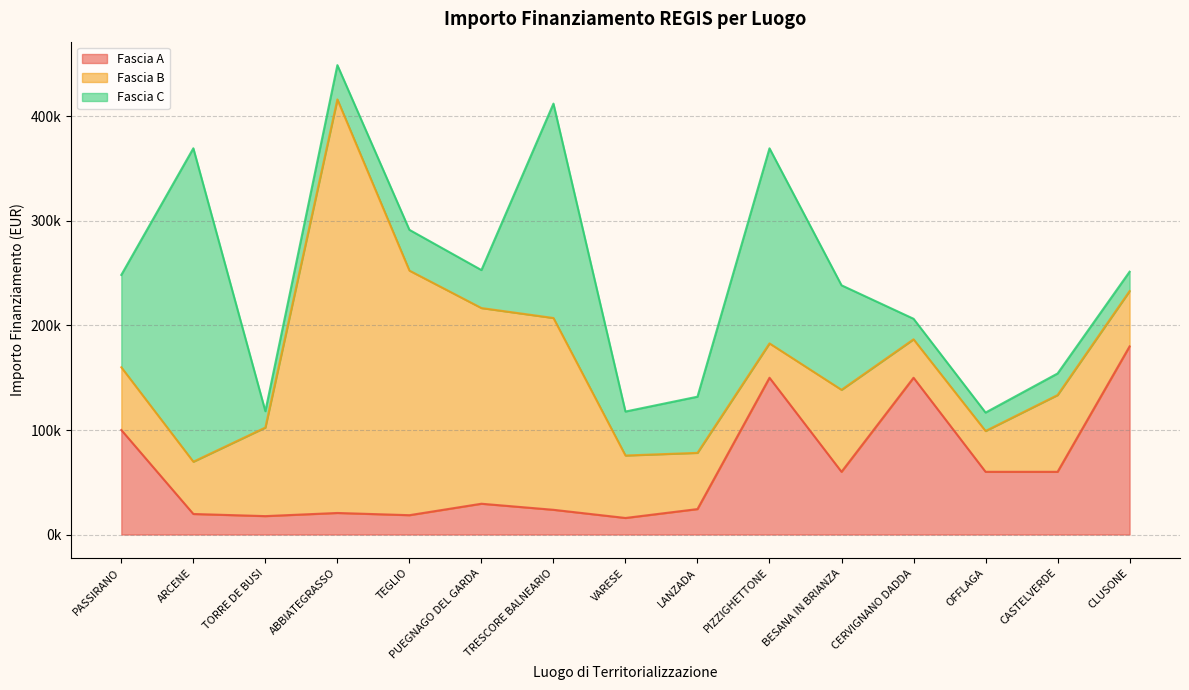

What is the total value across all series at PUEGNAGO DEL GARDA?

253027.2